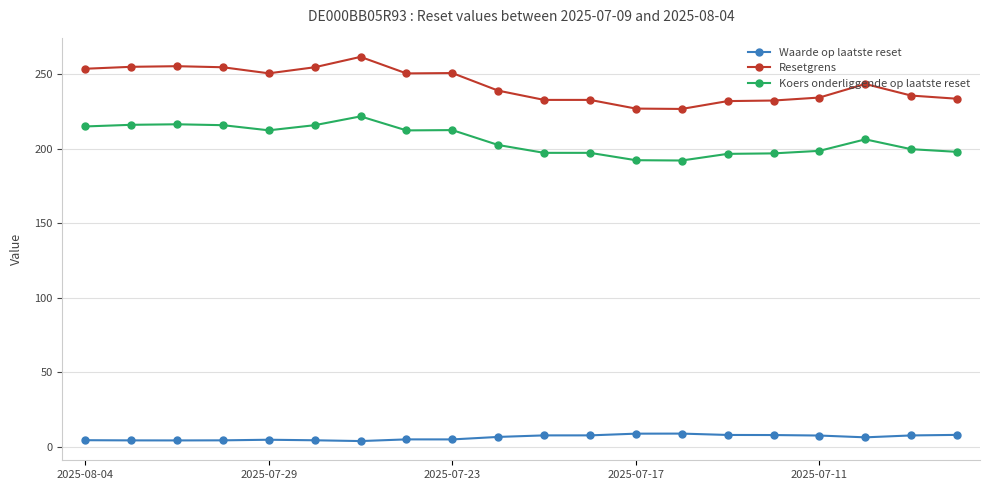

Which series has the largest total across all categories?

Resetgrens